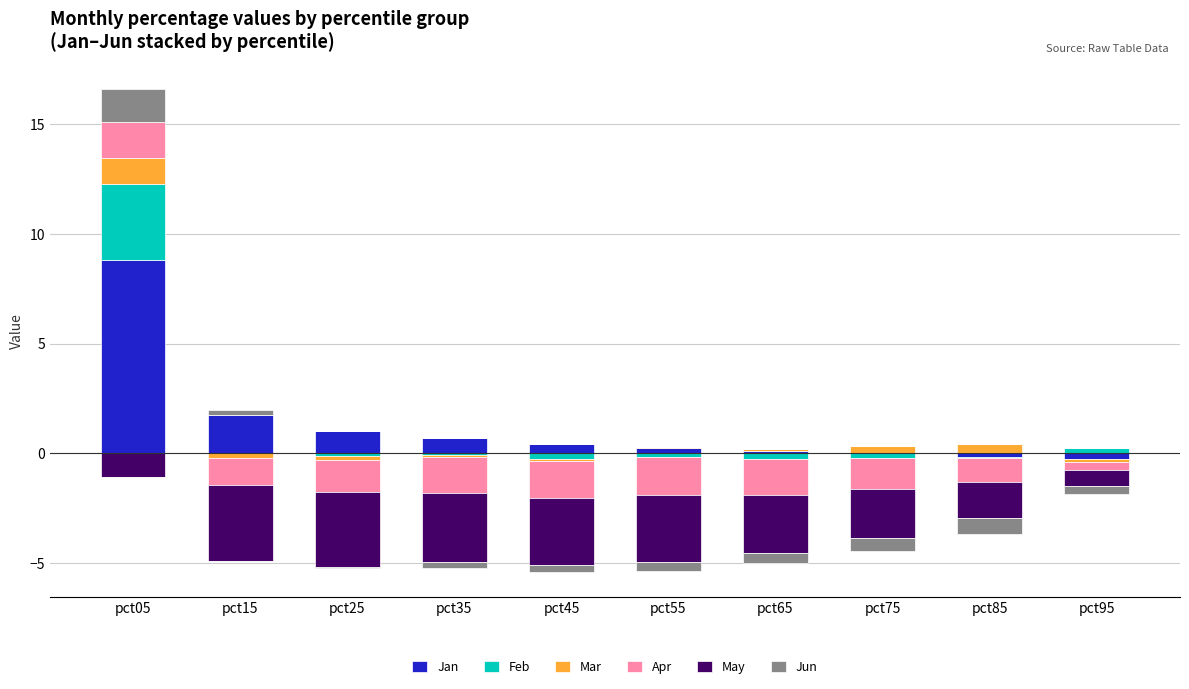

What is the difference between the Jan values at pct35 and pct55?

0.4